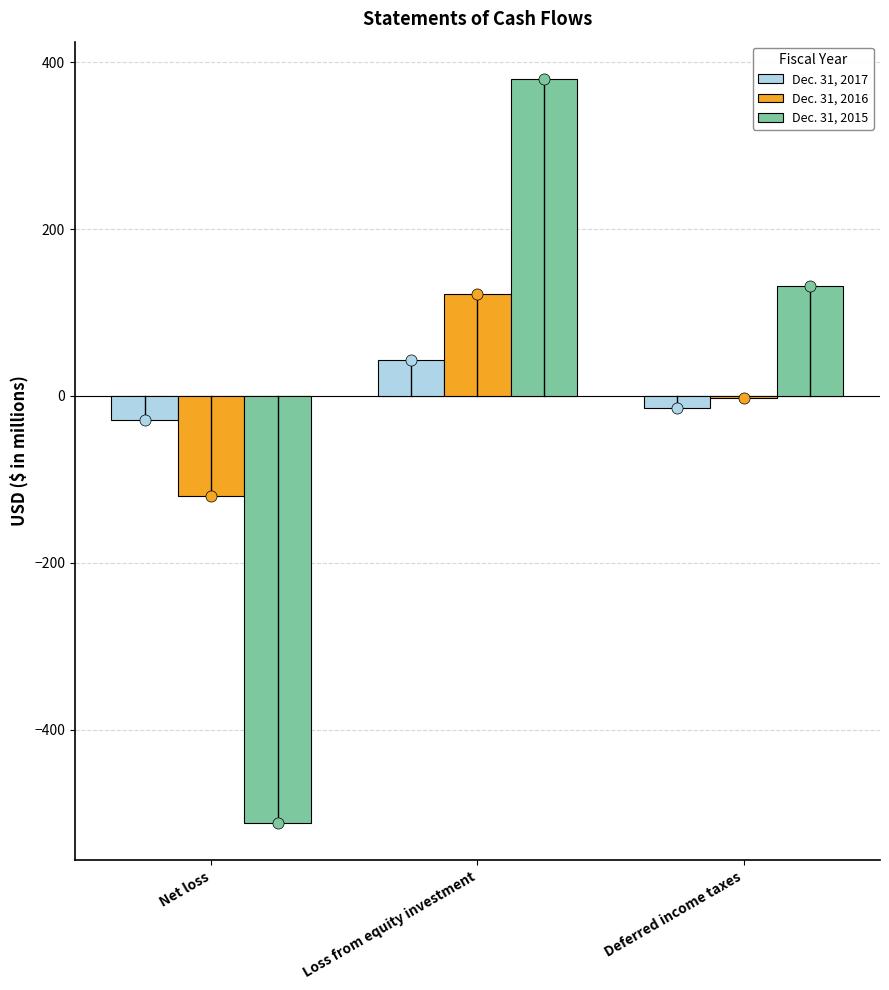

Which series has the widest spread of values?

Dec. 31, 2015